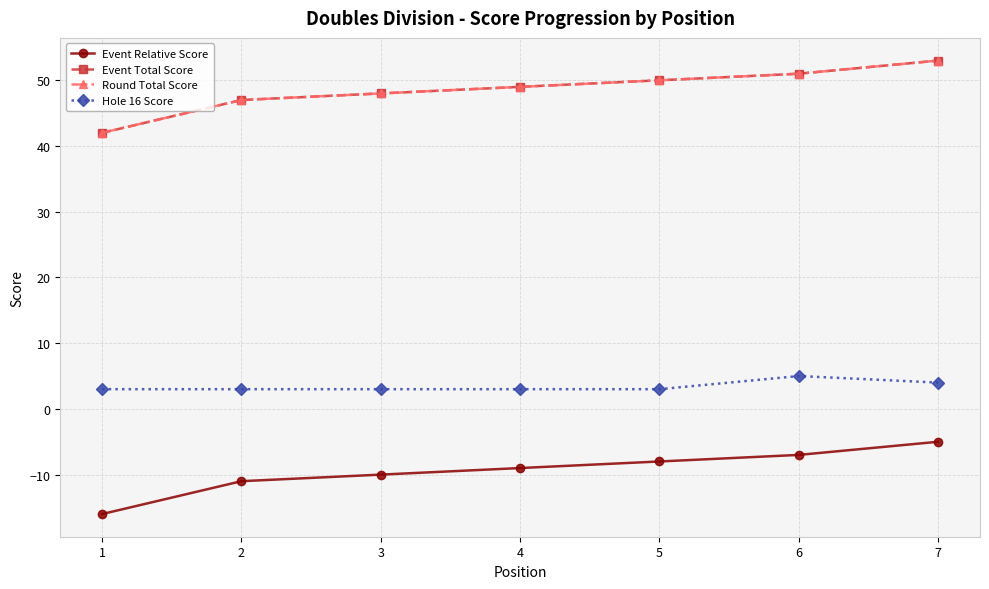

Does the chart have visible grid lines?

Yes